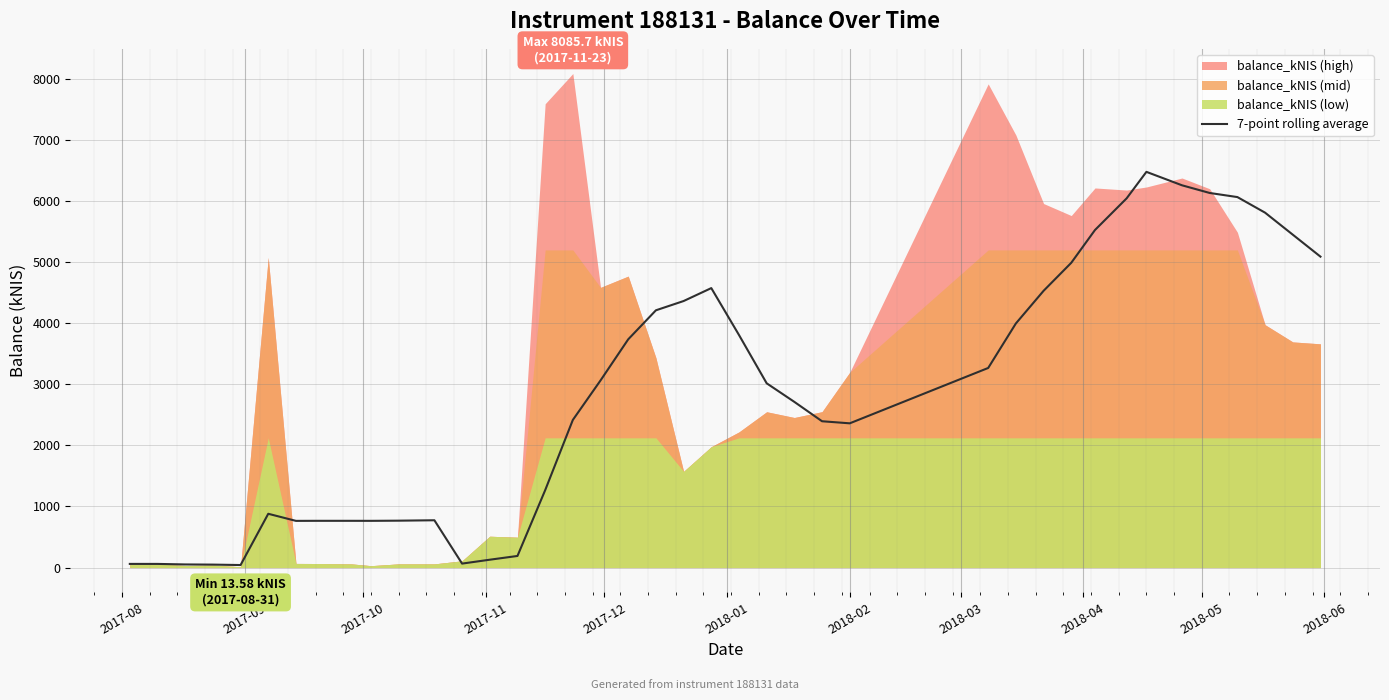

Count the number of categories in the chart.

40